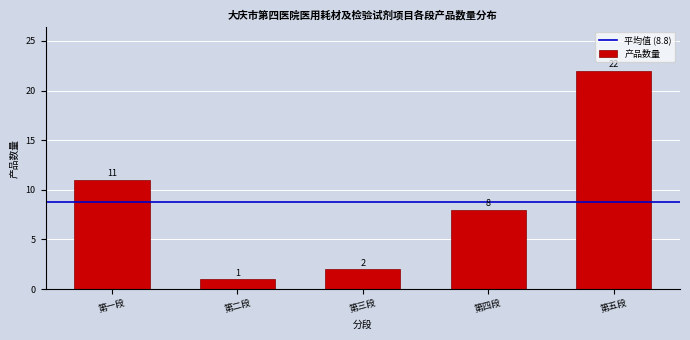

Reading left to right, extract all data points from this chart.

第一段=11	第二段=1	第三段=2	第四段=8	第五段=22